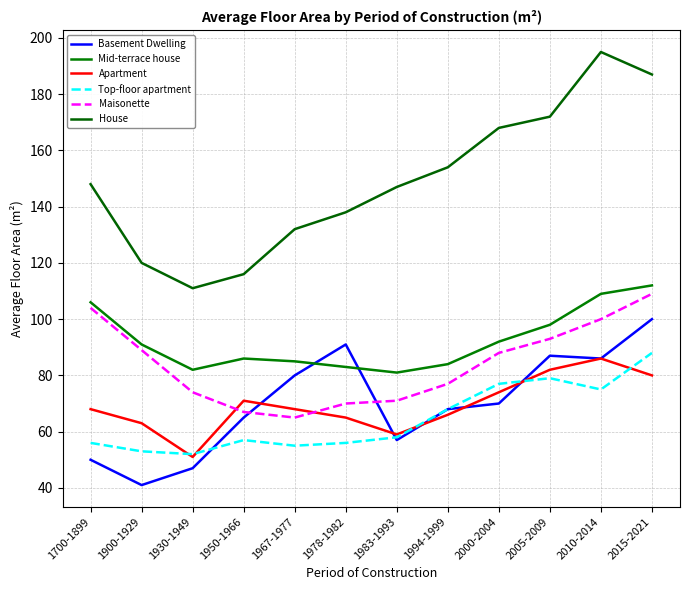

Does the chart have visible grid lines?

Yes